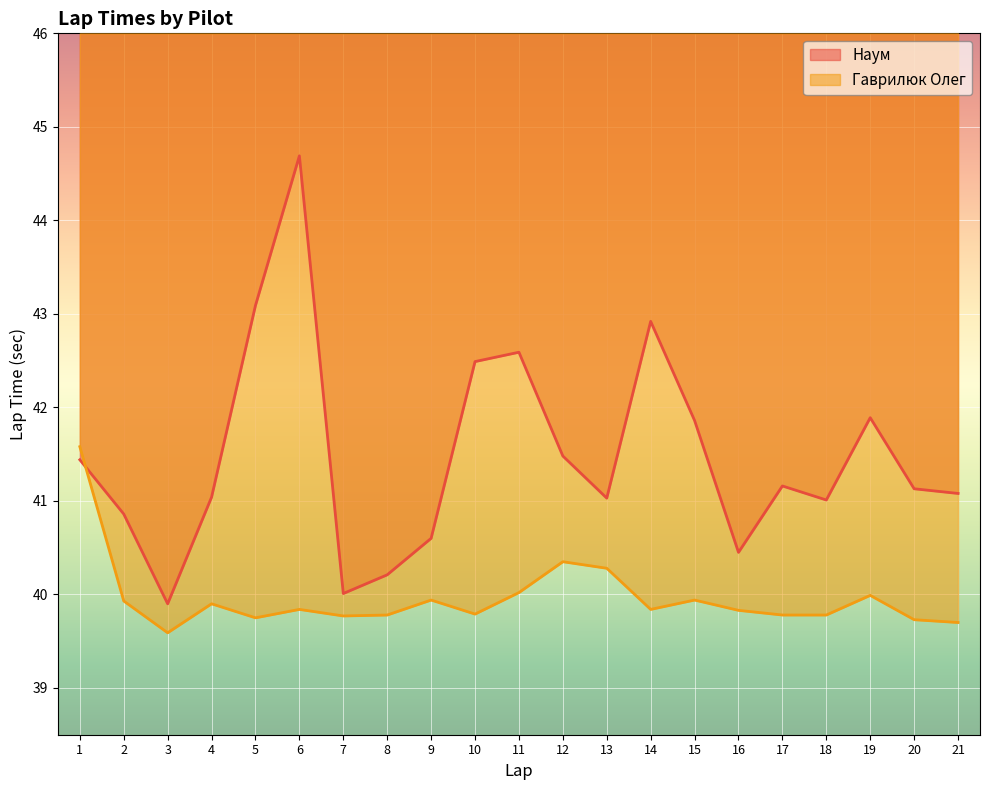

List the series in order of their overall mean, lowest first.

Гаврилюк Олег, Наум